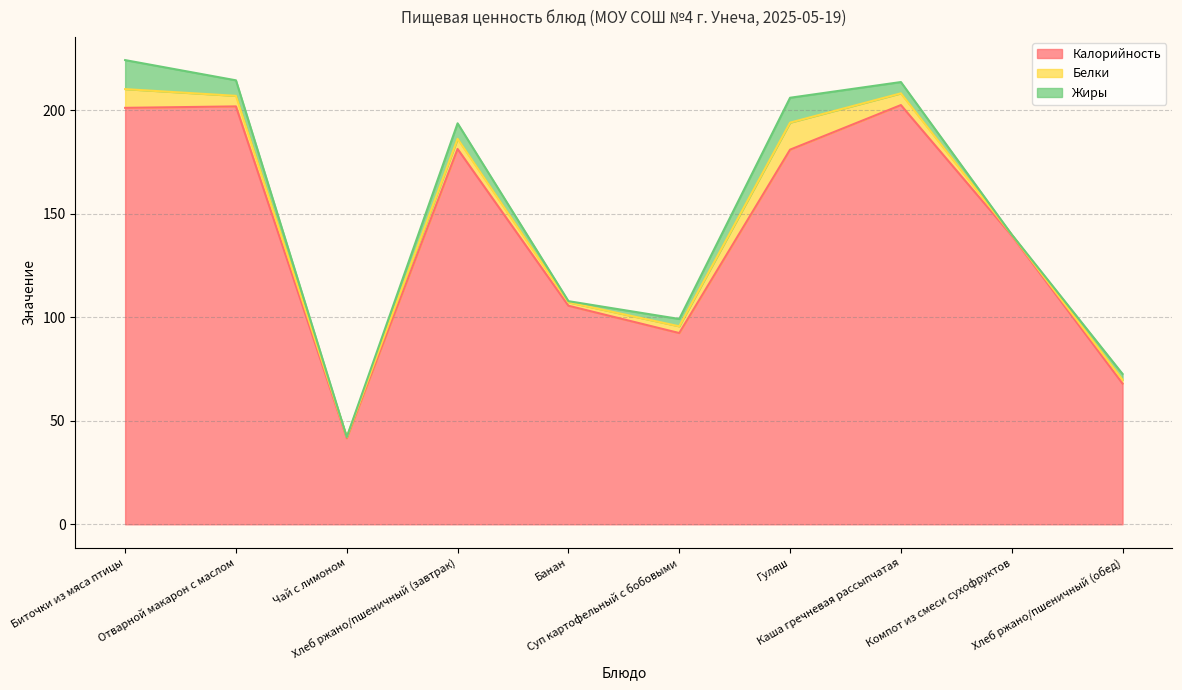

Does the chart display data point markers on the line(s)?

No